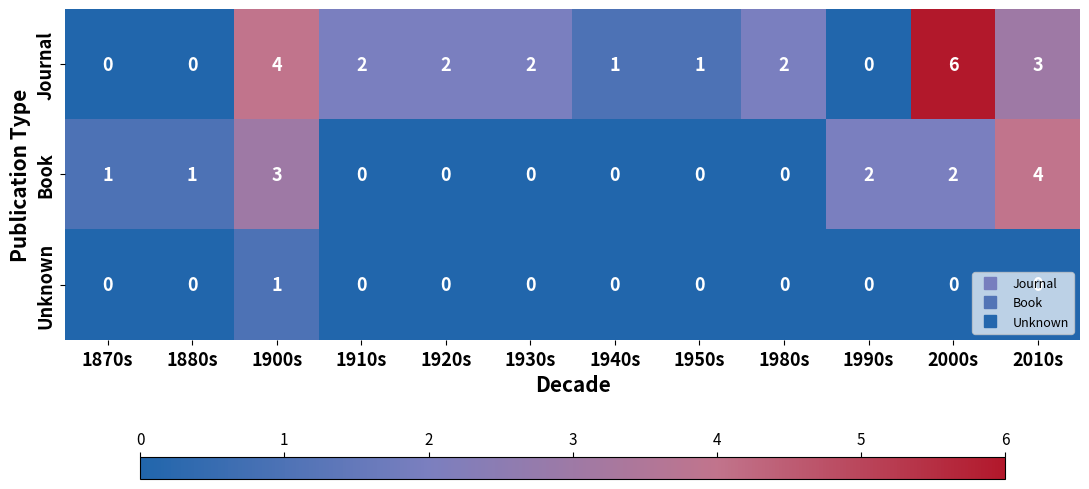

What is the difference between the maximum and minimum values in the Book series?

4